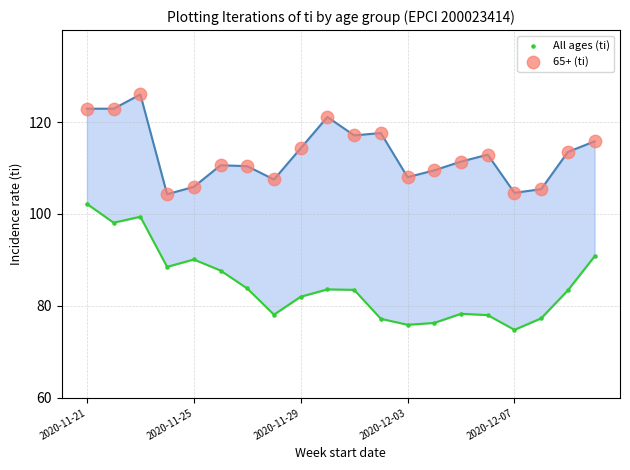

Which series contains the lowest Y value?

All ages (ti)